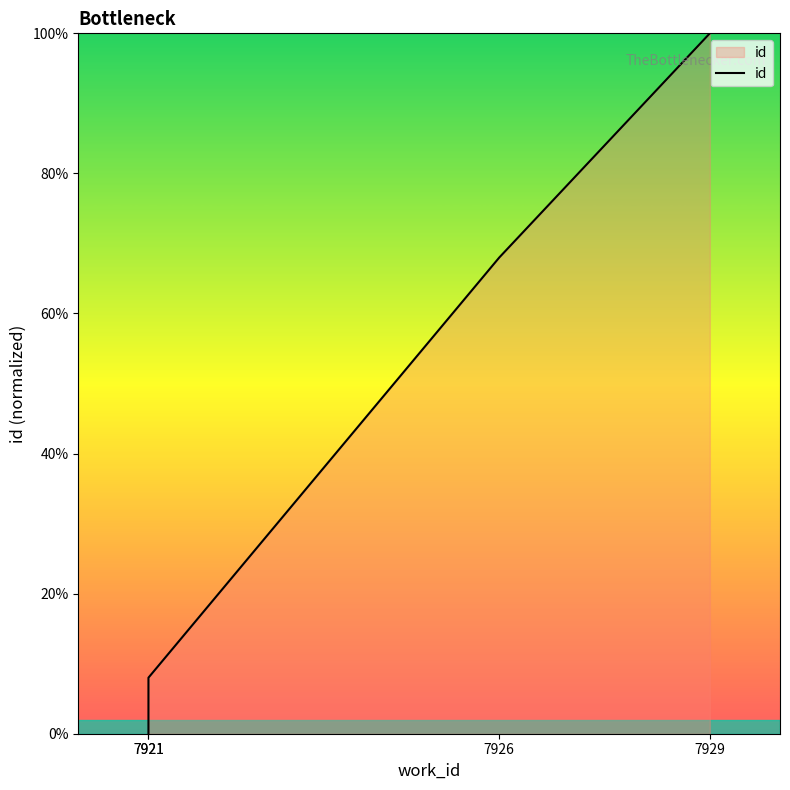

True or false: the data has more than 1 interior local peaks.

False